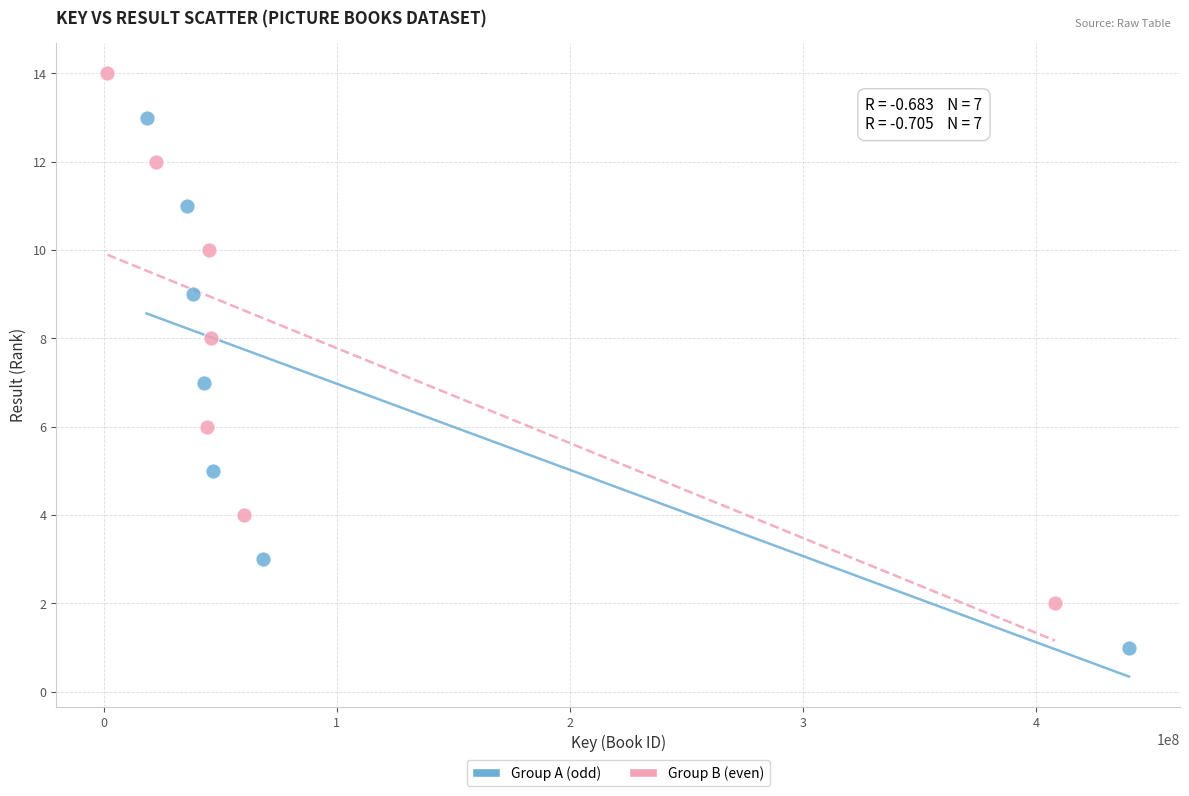

Which series contains the lowest Y value?

Group A (odd)